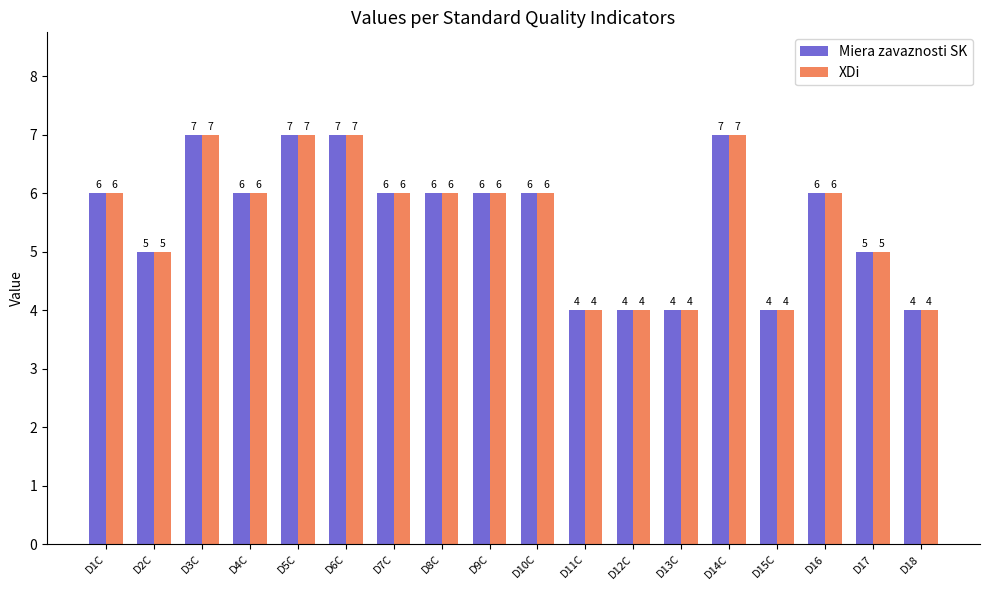

What value does the Miera zavaznosti SK series have at D12C?

4